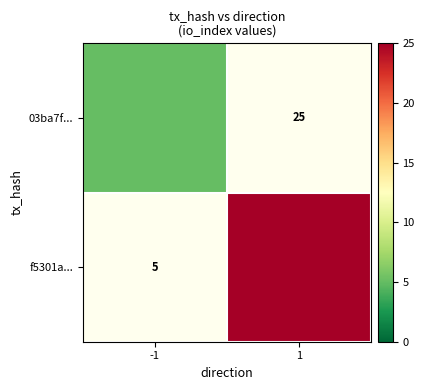

Rank the series by their average value, from lowest to highest.

03ba7f..., f5301a...